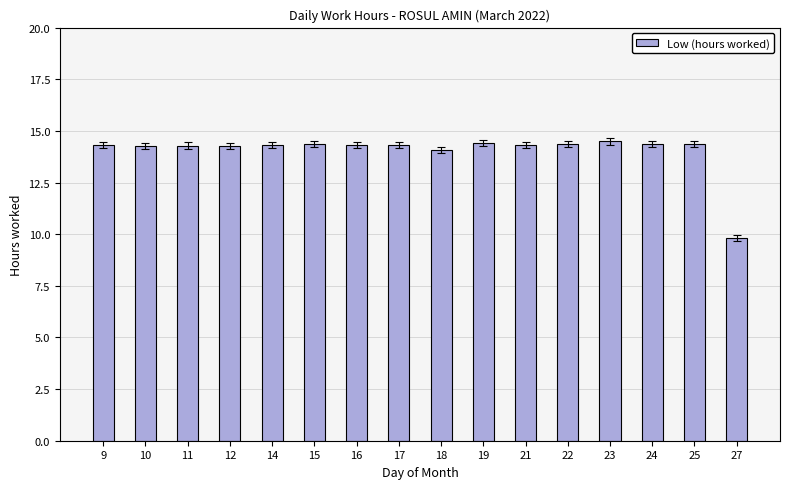

Which category has the lowest value across all series?

27